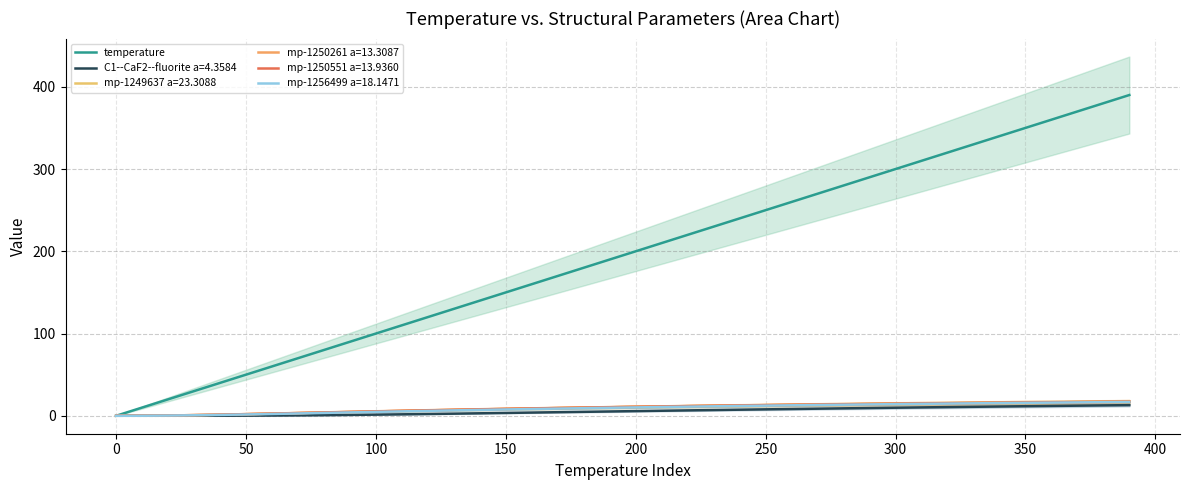

True or false: the data has more than 1 interior local peaks.

False